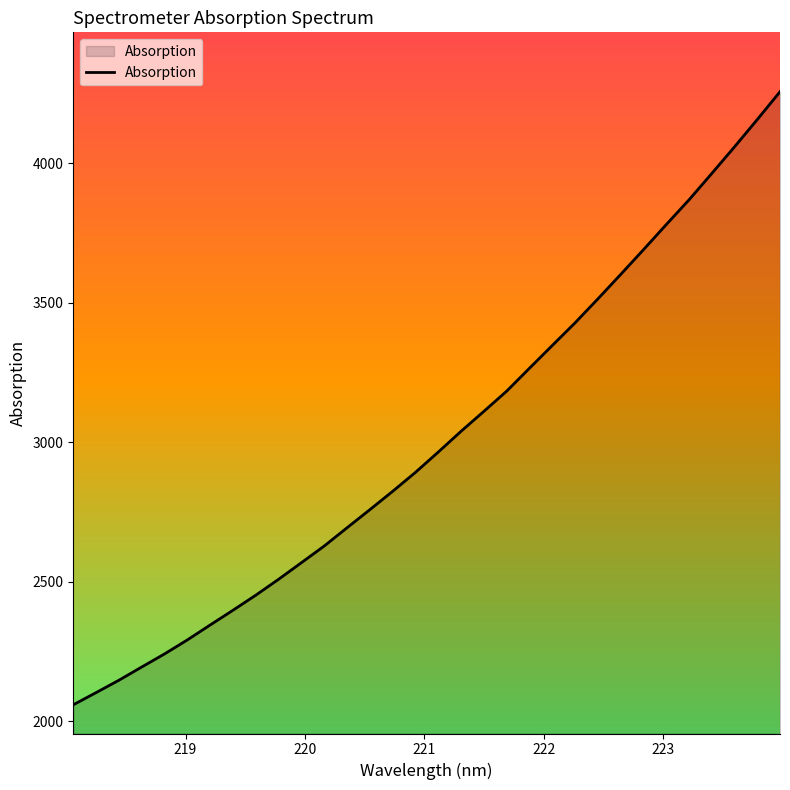

What is the minimum value shown in the chart?

2059.3